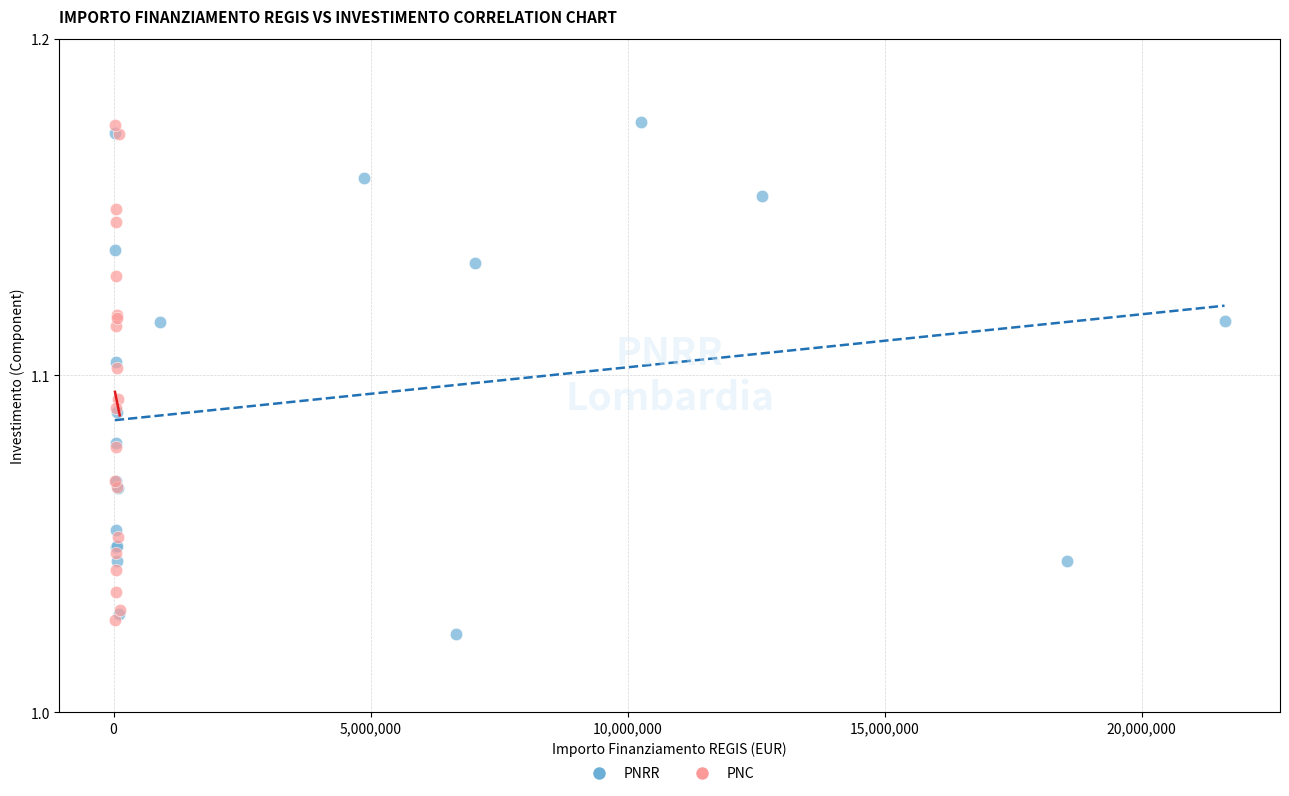

What are all the series names shown in the legend?

PNRR, PNC